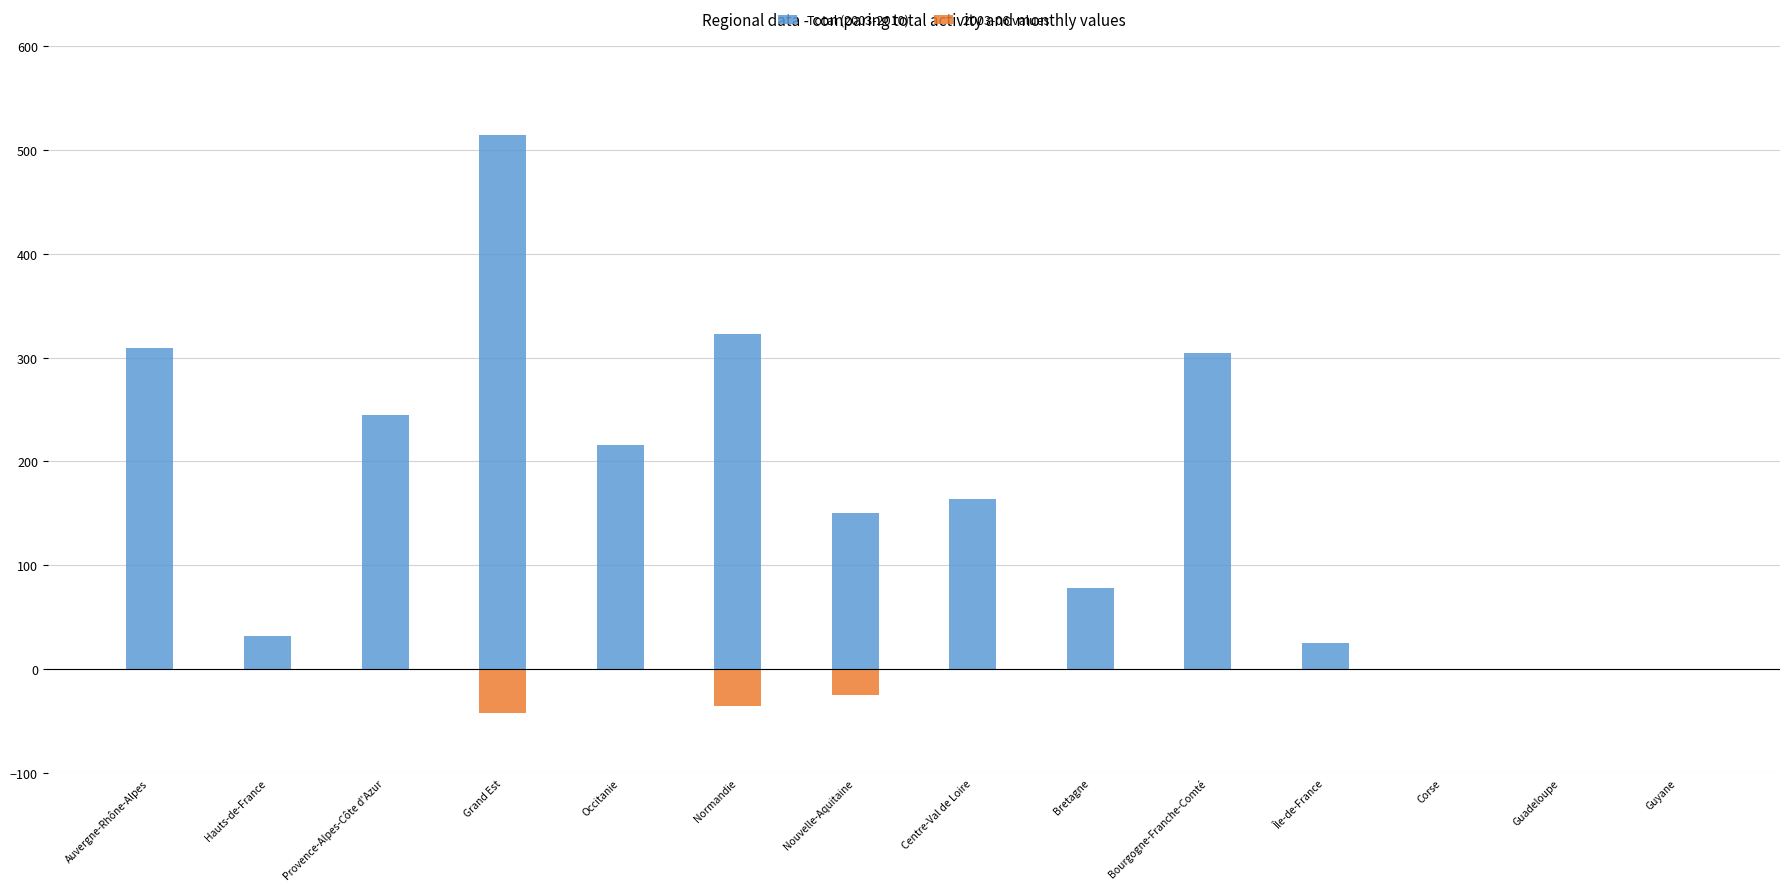

At Grand Est, list the series in order from smallest to largest.

2003-06 values, Total (2003-2010)